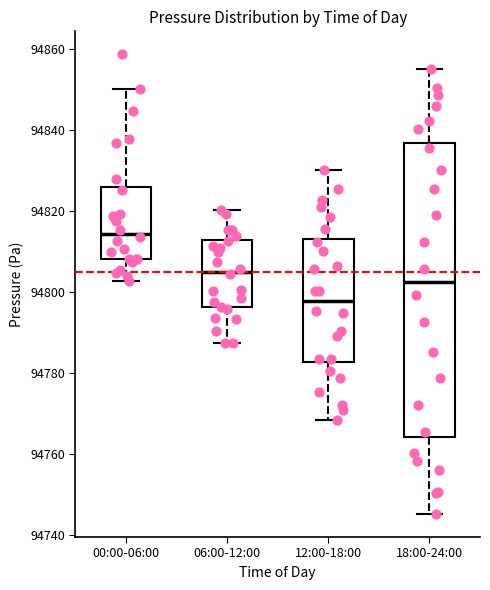

Which box's median line is the highest?

00:00-06:00